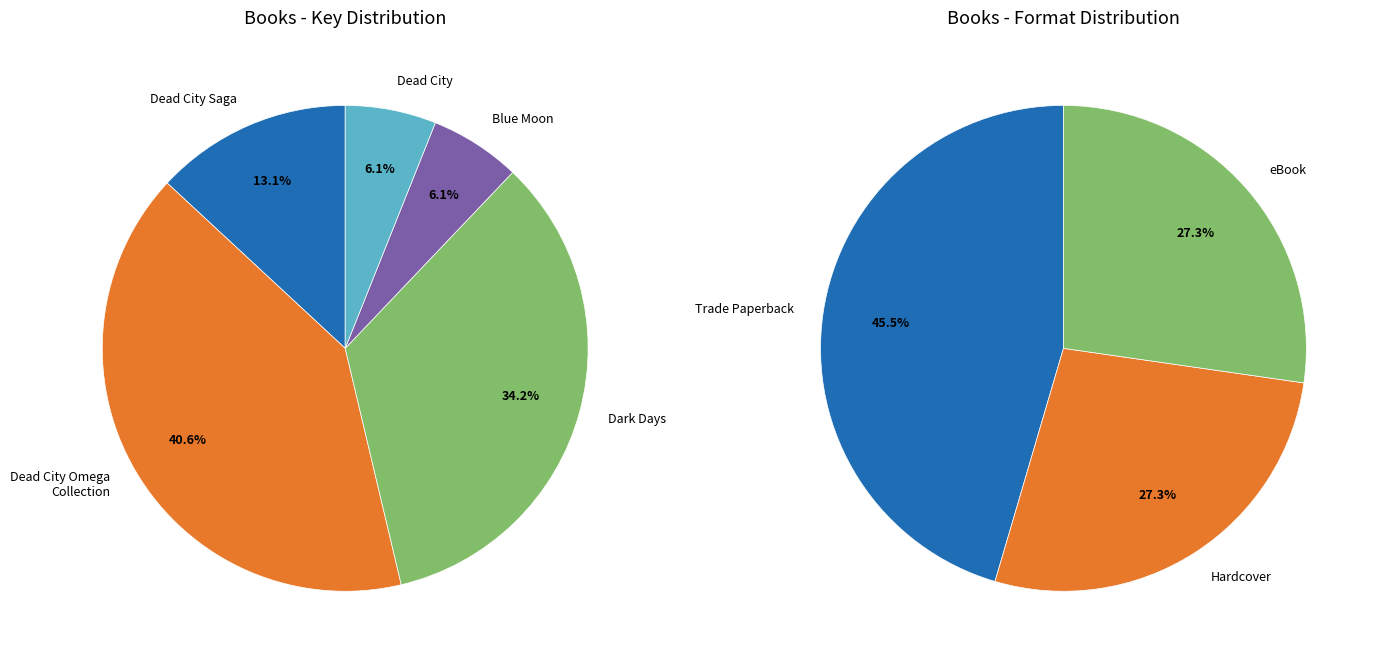

Is there a majority slice in this chart?

No